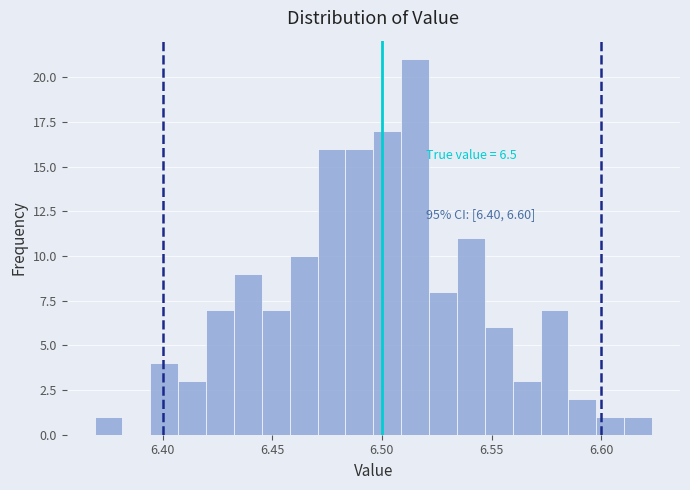

Around what value on the x-axis is the tallest bar? Give the approximate position of its centre, as read against the axis.

6.515